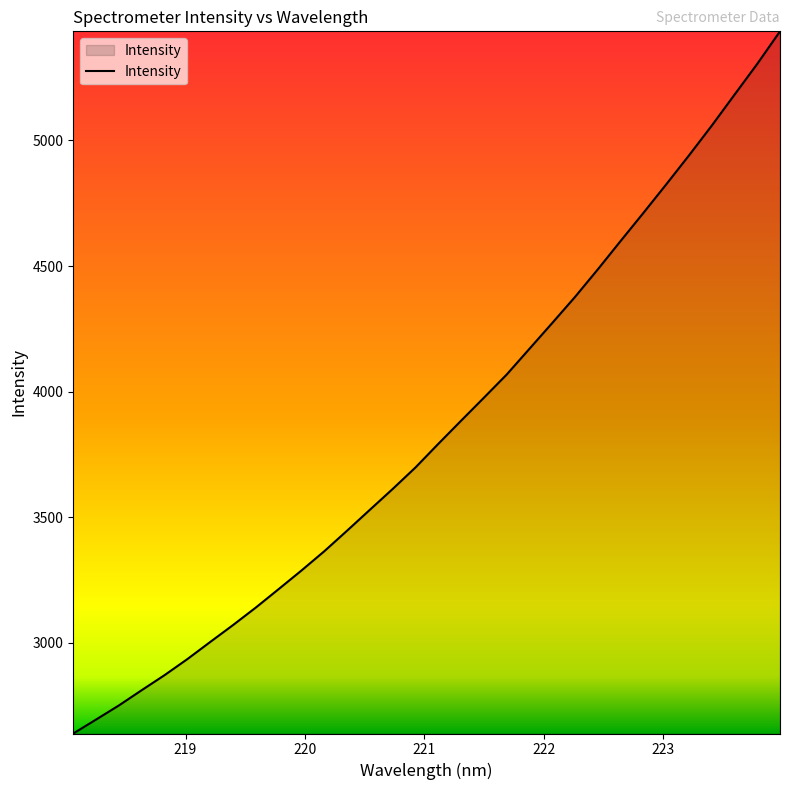

What is the difference between the maximum and minimum values?

2796.9